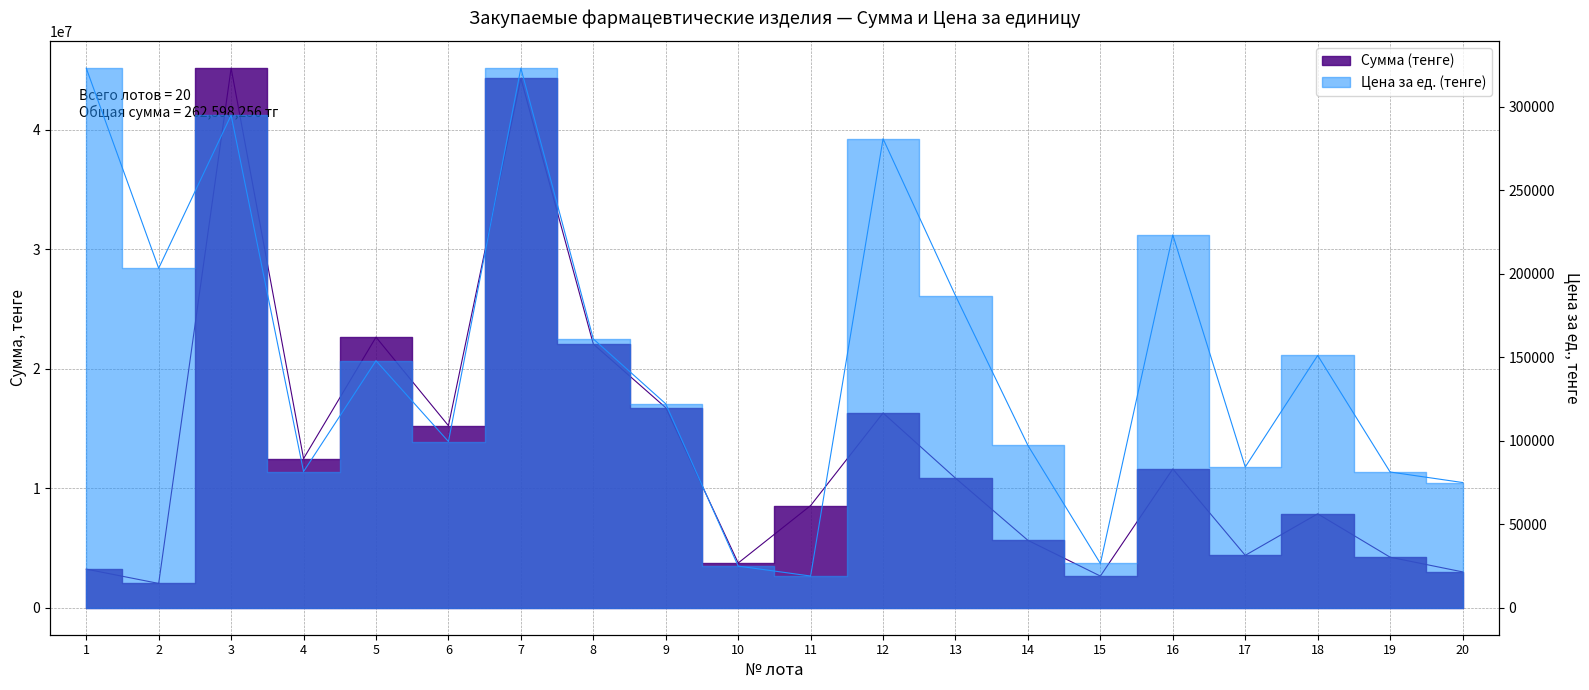

What is the difference between the maximum and second lowest values in the Сумма (тенге) series?

42487142